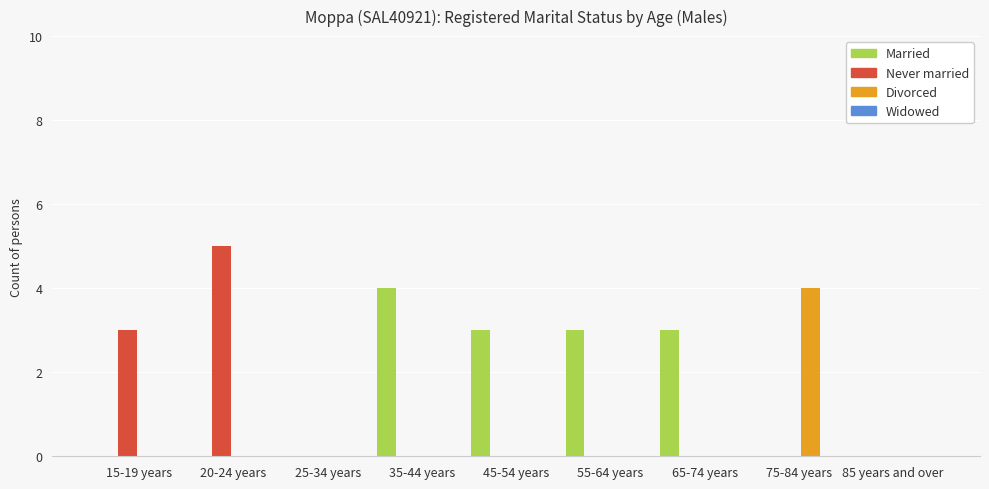

Between 15-19 years and 85 years and over, which series saw the biggest shift?

Never married